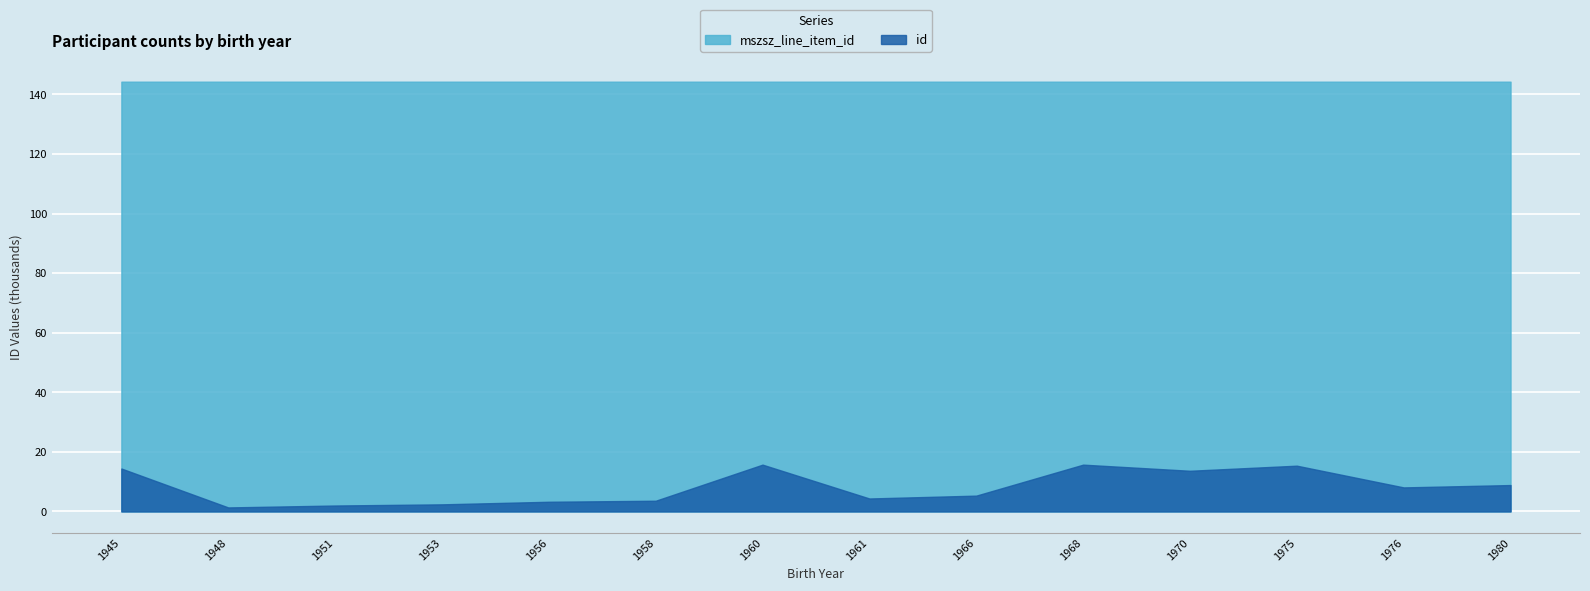

What is the sum of all mszsz_line_item_id values?

2020.1